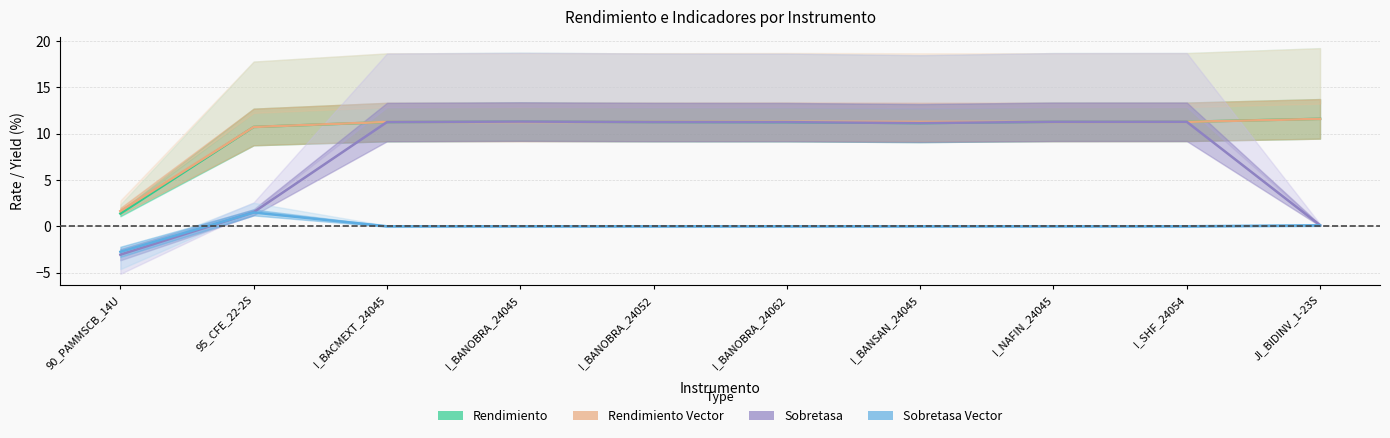

What are all the series names shown in the legend?

Rendimiento, Rendimiento Vector, Sobretasa, Sobretasa Vector